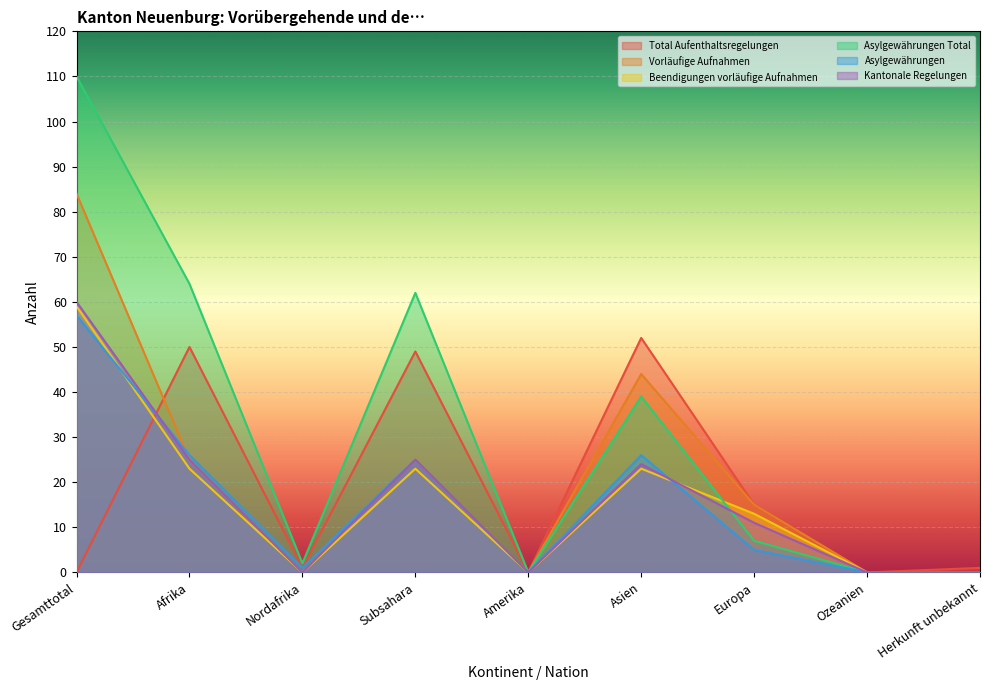

The Vorläufige Aufnahmen series shows 11 at Afrika. True or false?

False